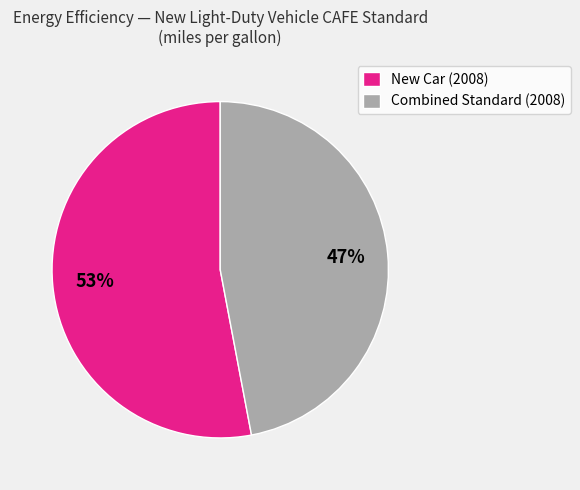

To the nearest percent, what is the difference between the largest and smallest slice percentages?

6%